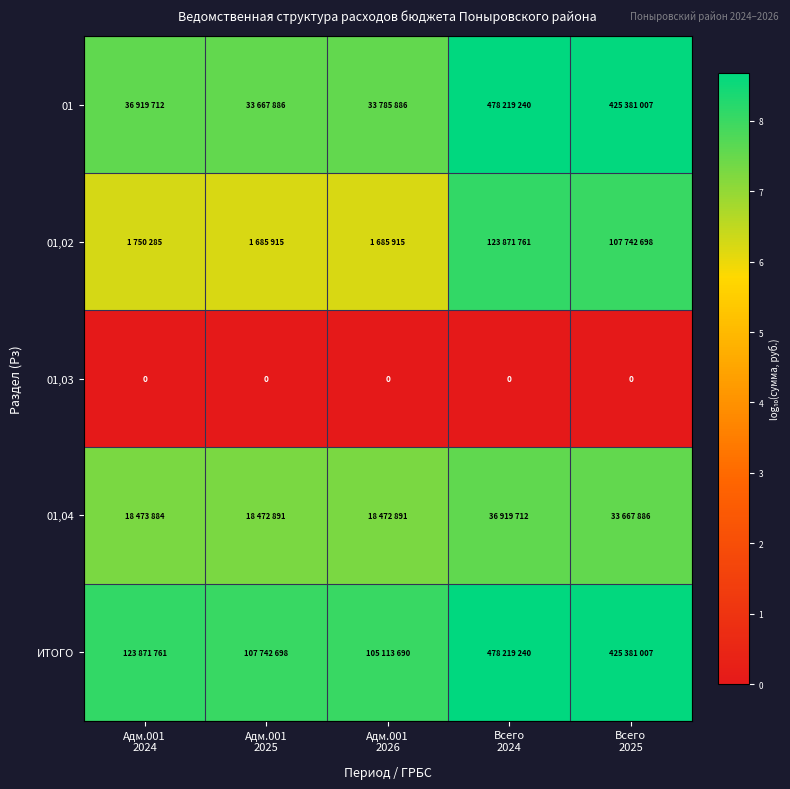

What is the difference between the highest and lowest values at Всего
2024?

8.7